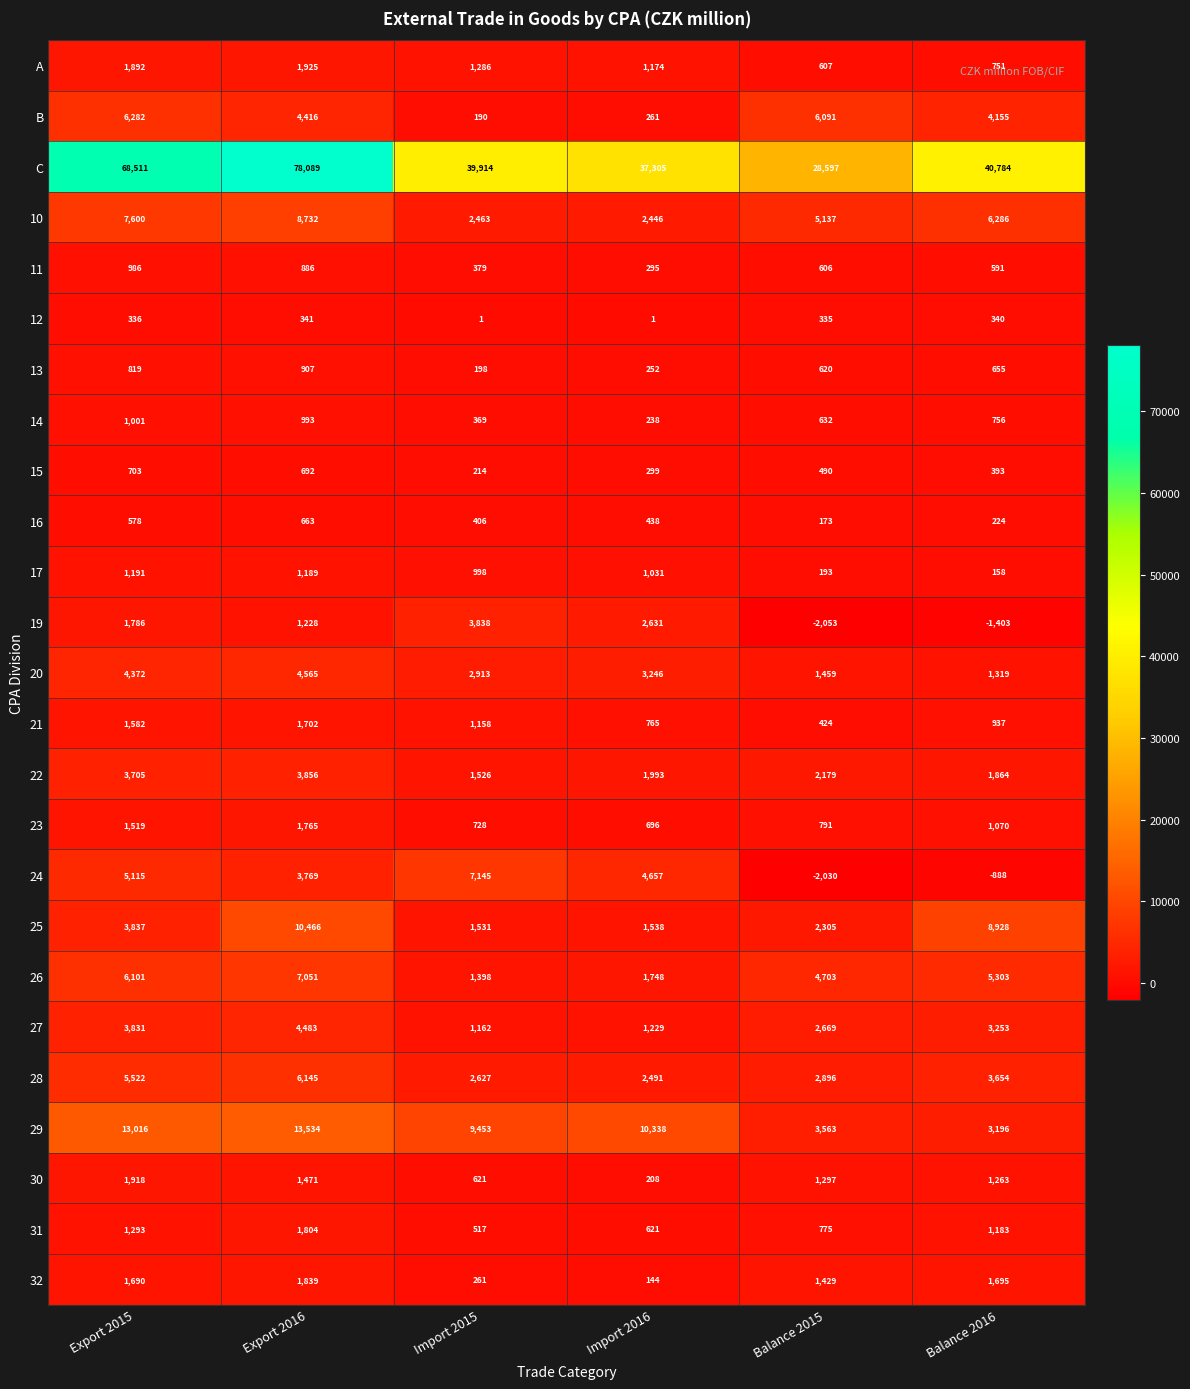

True or false: 13 has a value of 620 at Balance 2015.

True